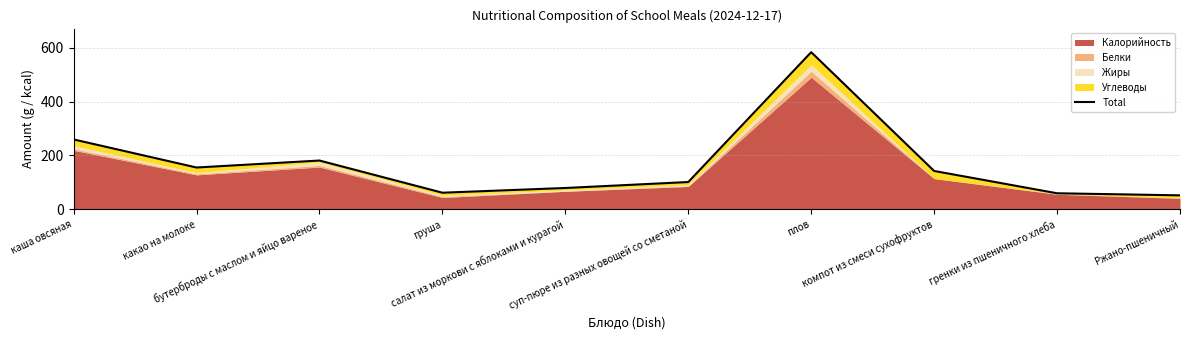

Where does the data first go above 142?

каша овсяная